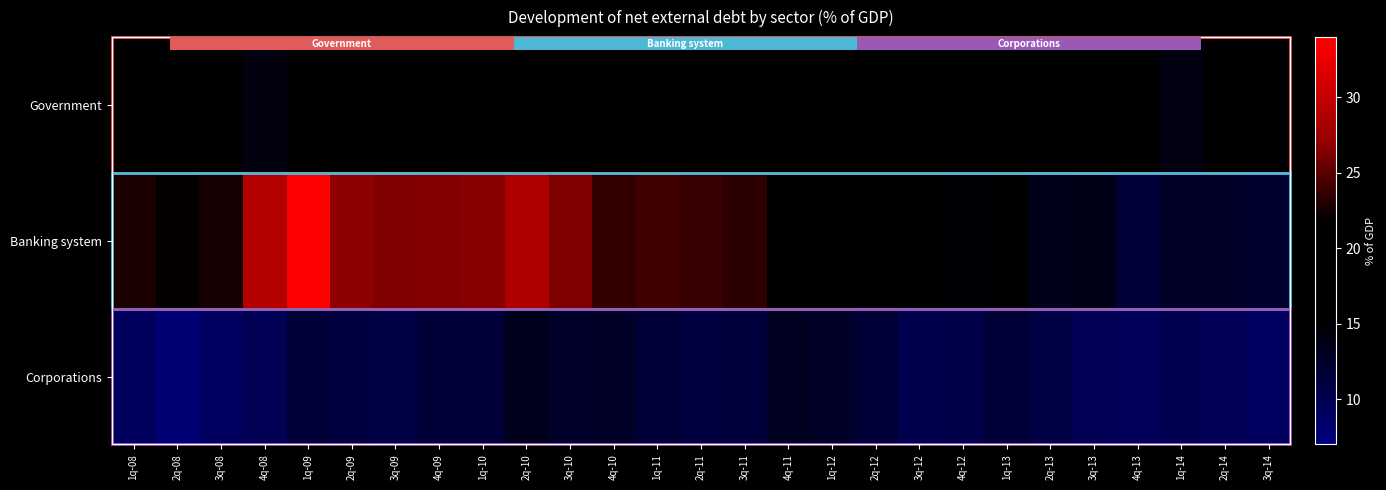

At which label is Government closest to 17?

3q-13